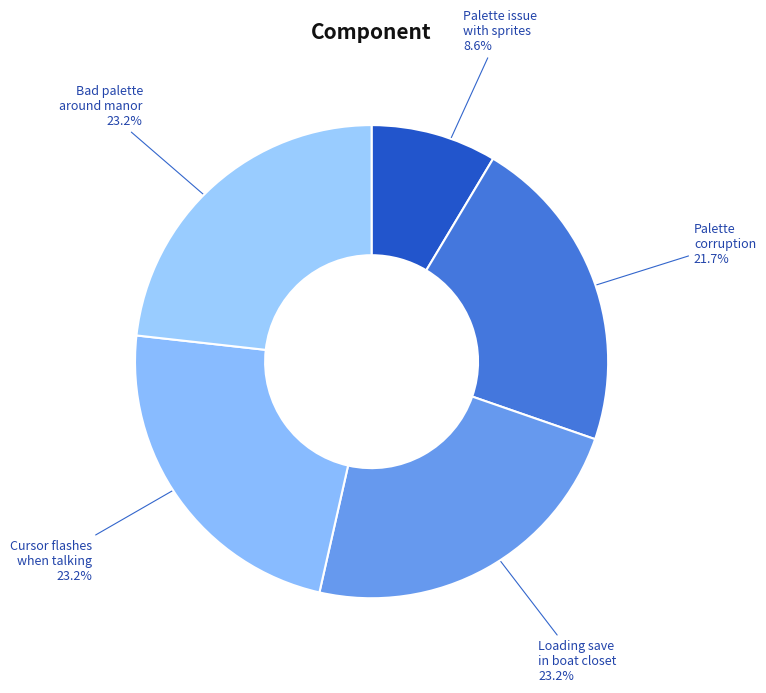

To the nearest percent, what is the average slice percentage?

20%